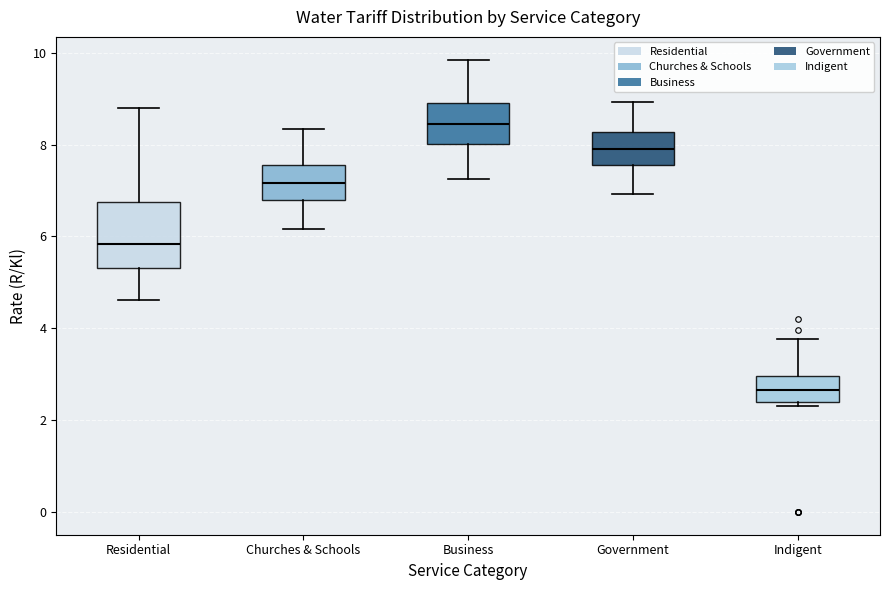

Which box's median line is the lowest?

Indigent